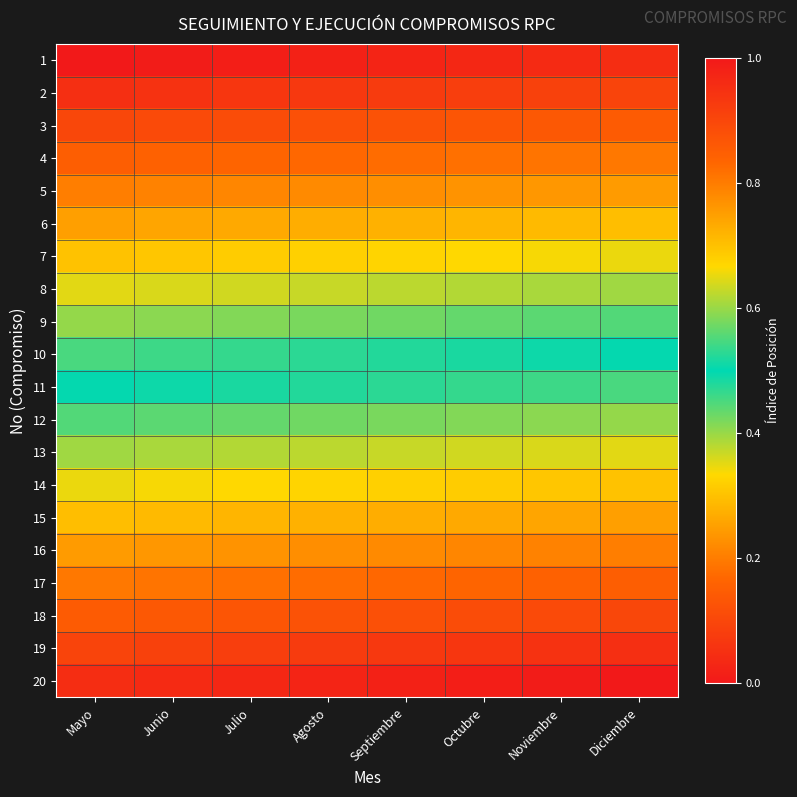

Between Septiembre and Diciembre, which series saw the biggest shift?

4